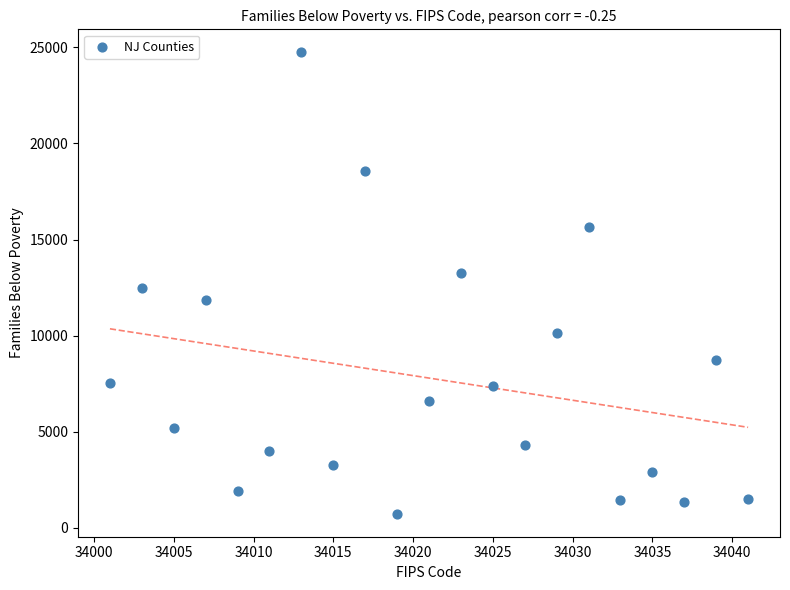

What is the range of X values (max minus min)?

40